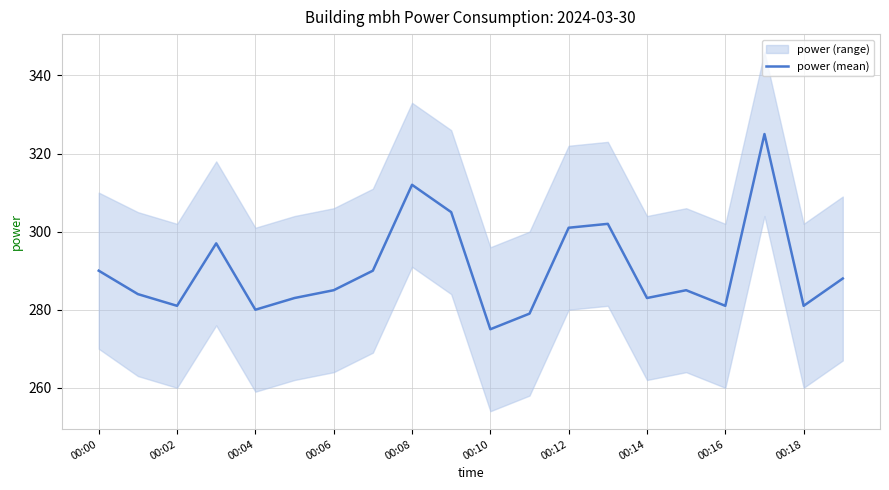

What is the highest value of the power (mean) series?

325